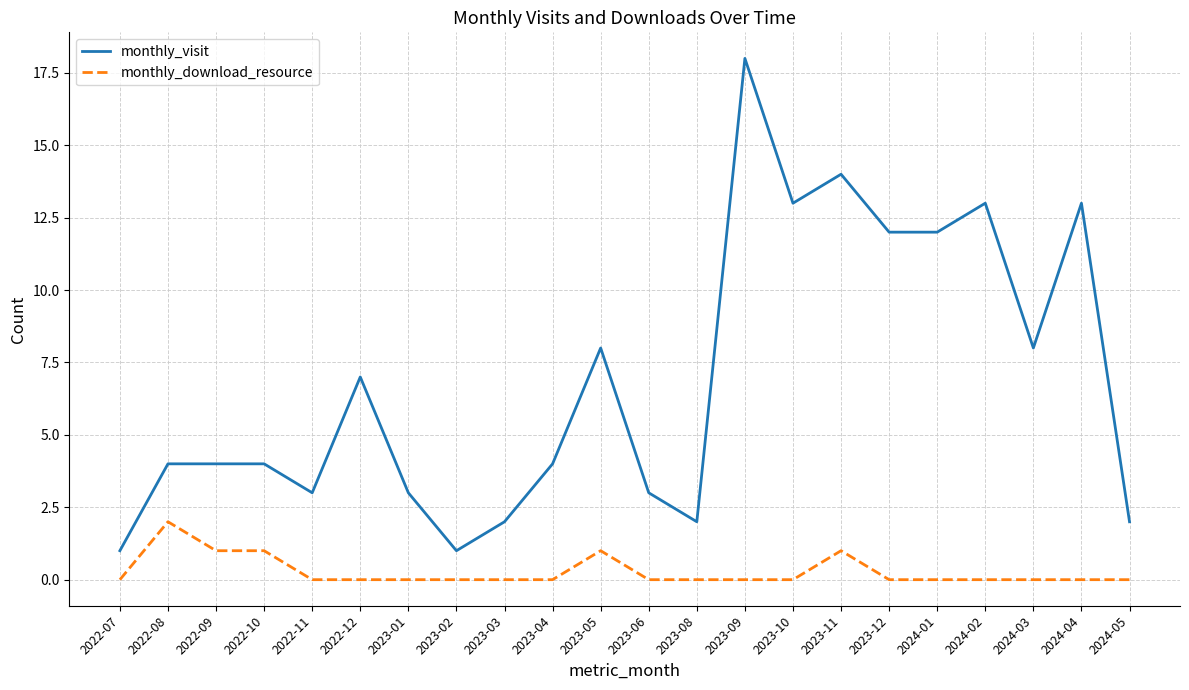

What is the average value of the monthly_visit series?

7